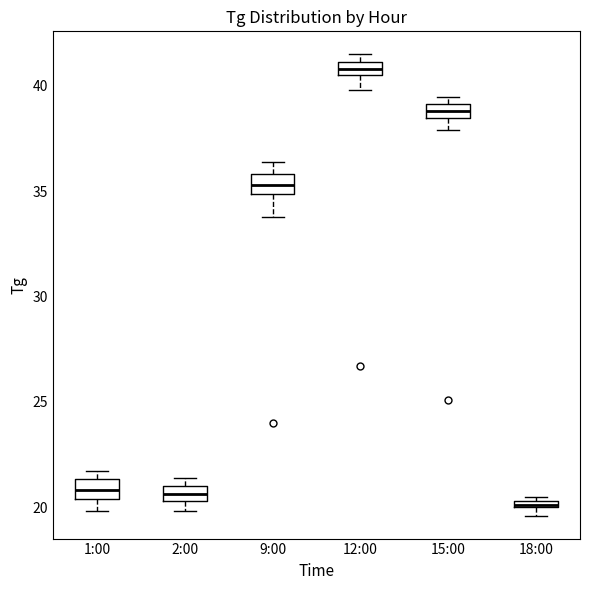

Where is the lower edge of the box for 9:00 on the y-axis? The values are not printed on the chart, so give them approximately, as read against the axis.

35.0